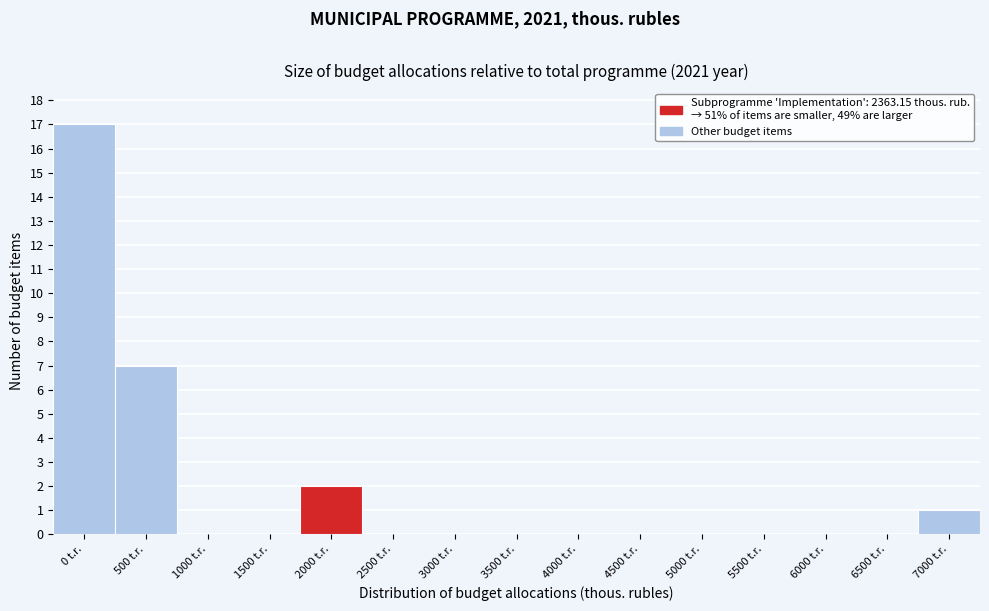

Reading left to right, extract all data points from this chart.

0 t.r.=17	500 t.r.=7	1000 t.r.=0	1500 t.r.=0	2000 t.r.=2	2500 t.r.=0	3000 t.r.=0	3500 t.r.=0	4000 t.r.=0	4500 t.r.=0	5000 t.r.=0	5500 t.r.=0	6000 t.r.=0	6500 t.r.=0	7000 t.r.=1